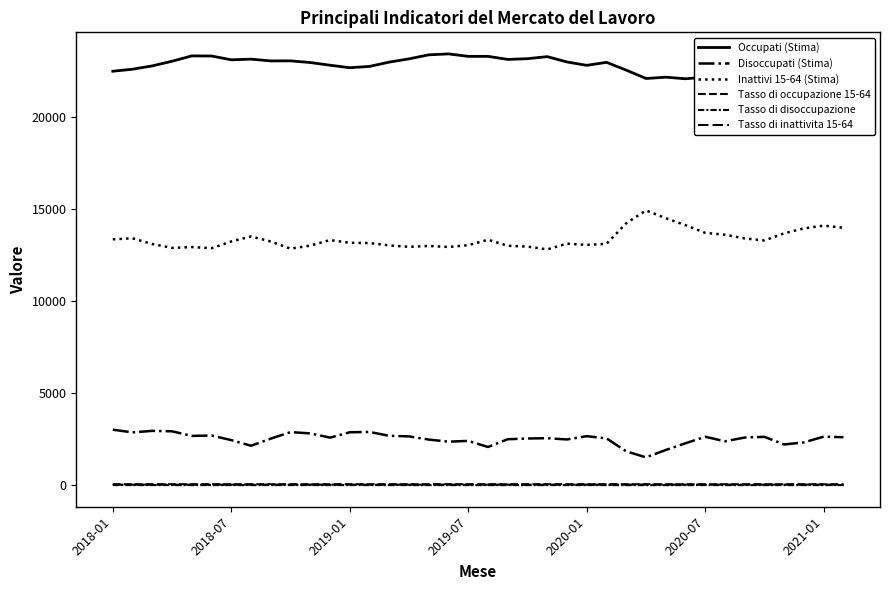

What is the sum of the Occupati (Stima) values at 7 and 25?

46077.0